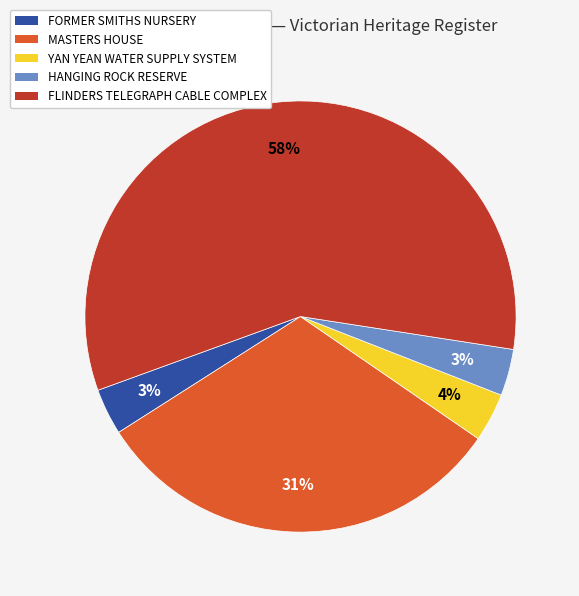

How many segments does this pie chart have?

5